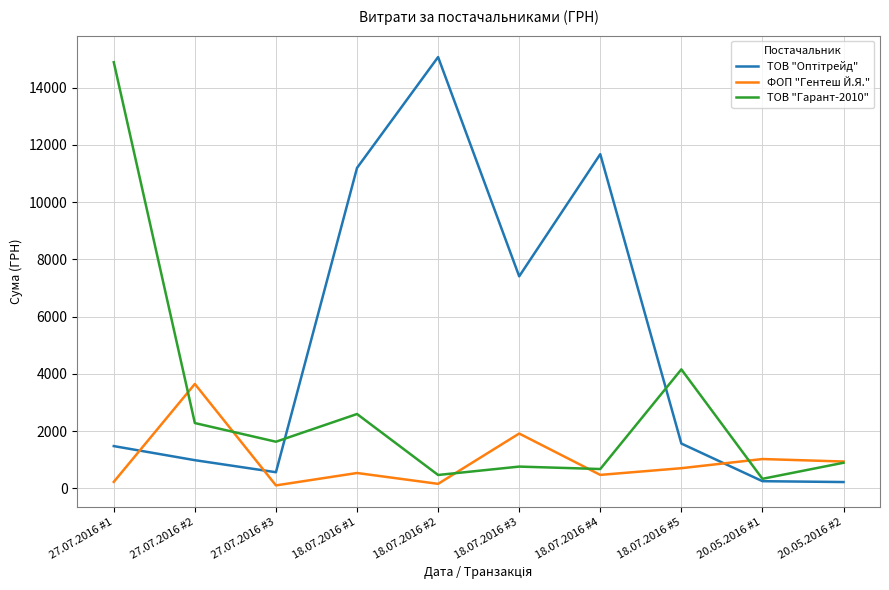

Does the chart display data point markers on the line(s)?

No